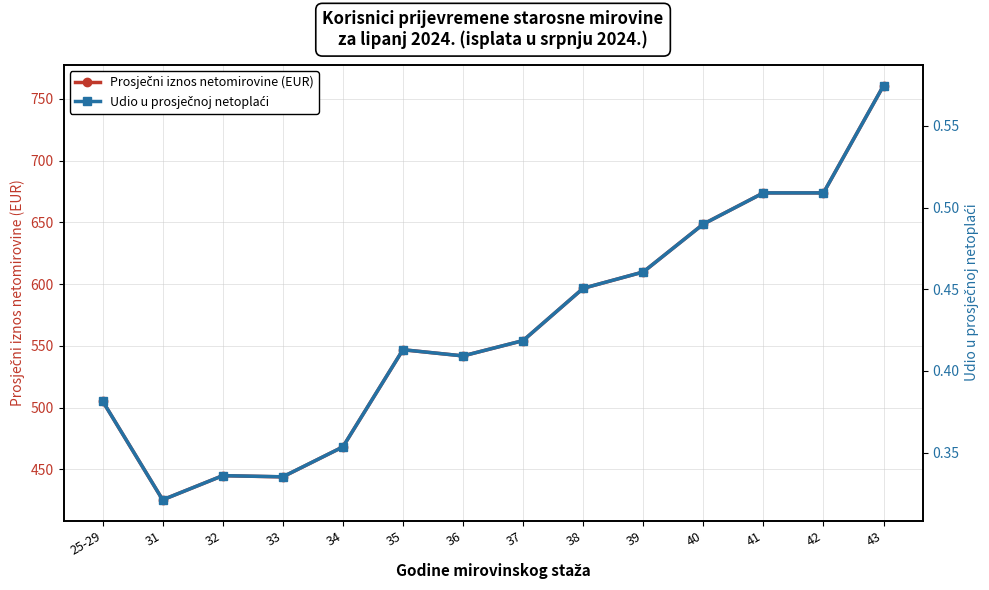

Reading left to right, transcribe all the data shown in this chart.

Prosječni iznos netomirovine (EUR): 505.2	425.2	444.8	443.8	468.1	546.8	541.8	554.2	596.6	609.8	648.6	673.9	673.9	760.8
Udio u prosječnoj netoplaći: 0.4	0.3	0.3	0.3	0.4	0.4	0.4	0.4	0.5	0.5	0.5	0.5	0.5	0.6